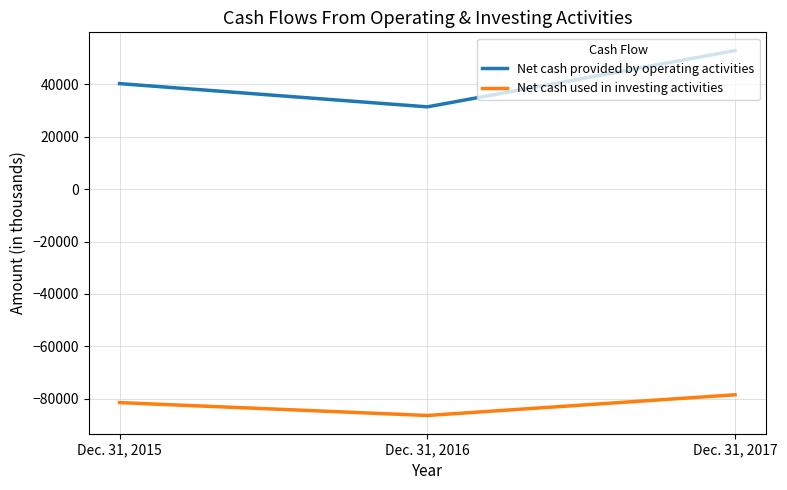

Reading left to right, what are all the values shown in this chart?

Net cash provided by operating activities: 40302	31427	52918
Net cash used in investing activities: -81512	-86434	-78527